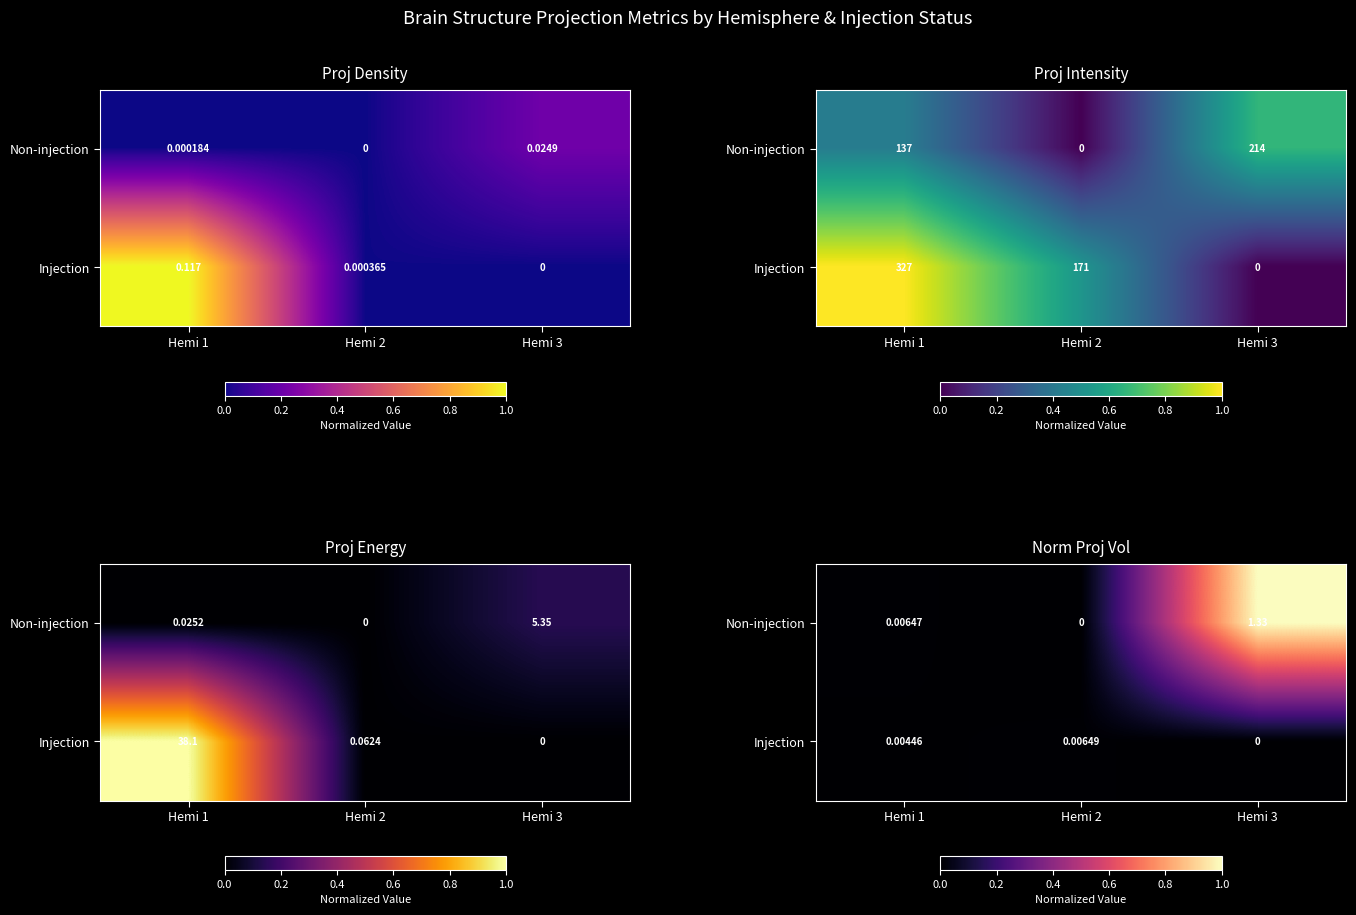

The Non-injection series shows 0.0 at Hemi 1. True or false?

True